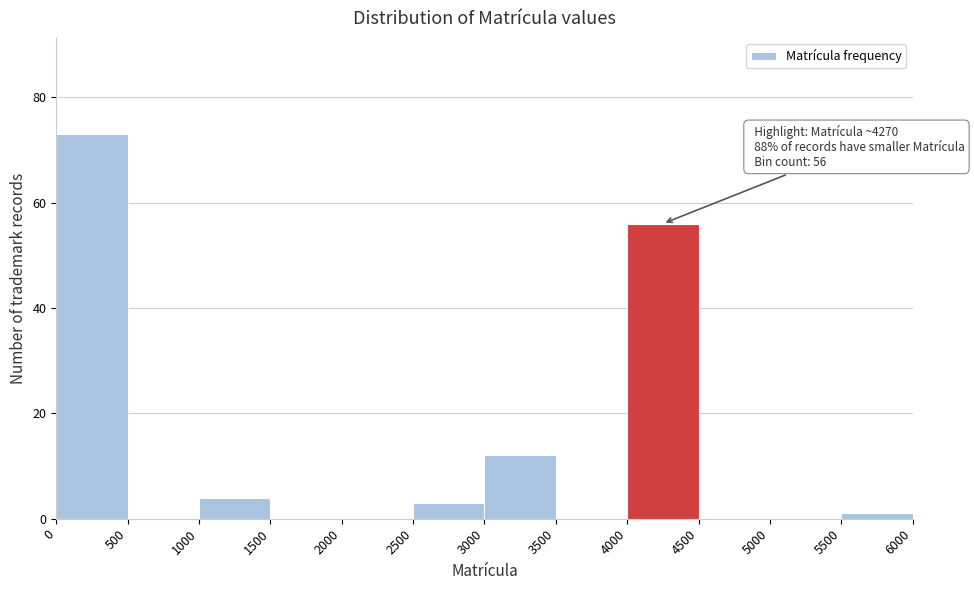

Over which range of the x-axis is the bar tallest?

0 to 500